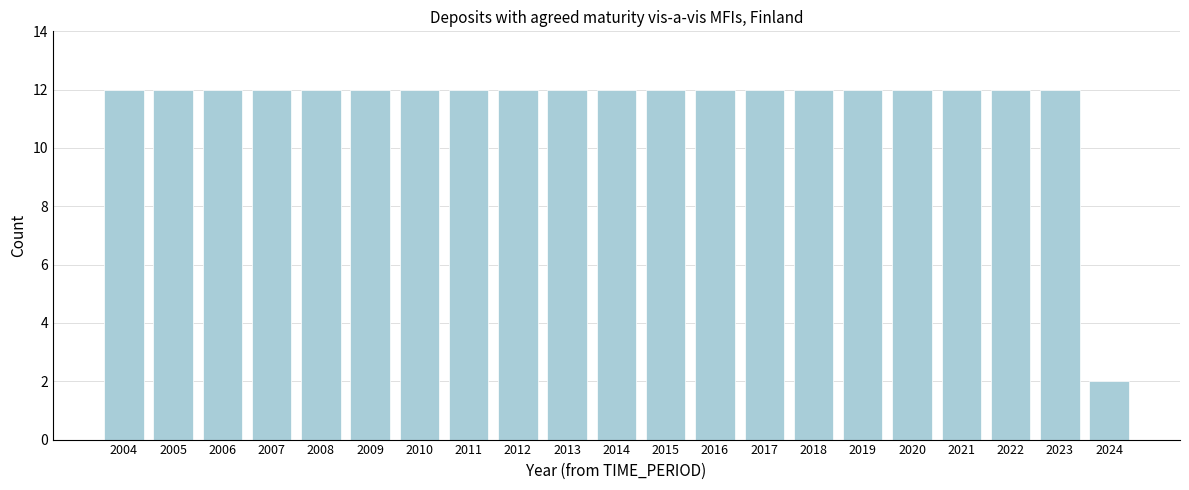

Reading right to left, extract all data points from this chart.

2	12	12	12	12	12	12	12	12	12	12	12	12	12	12	12	12	12	12	12	12